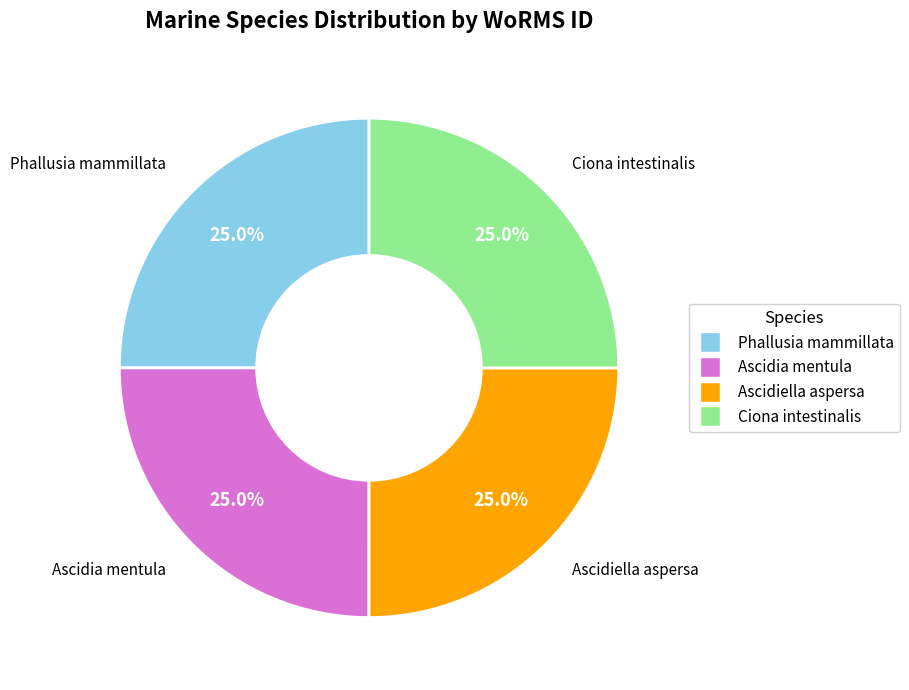

How many slices are in this pie chart?

4